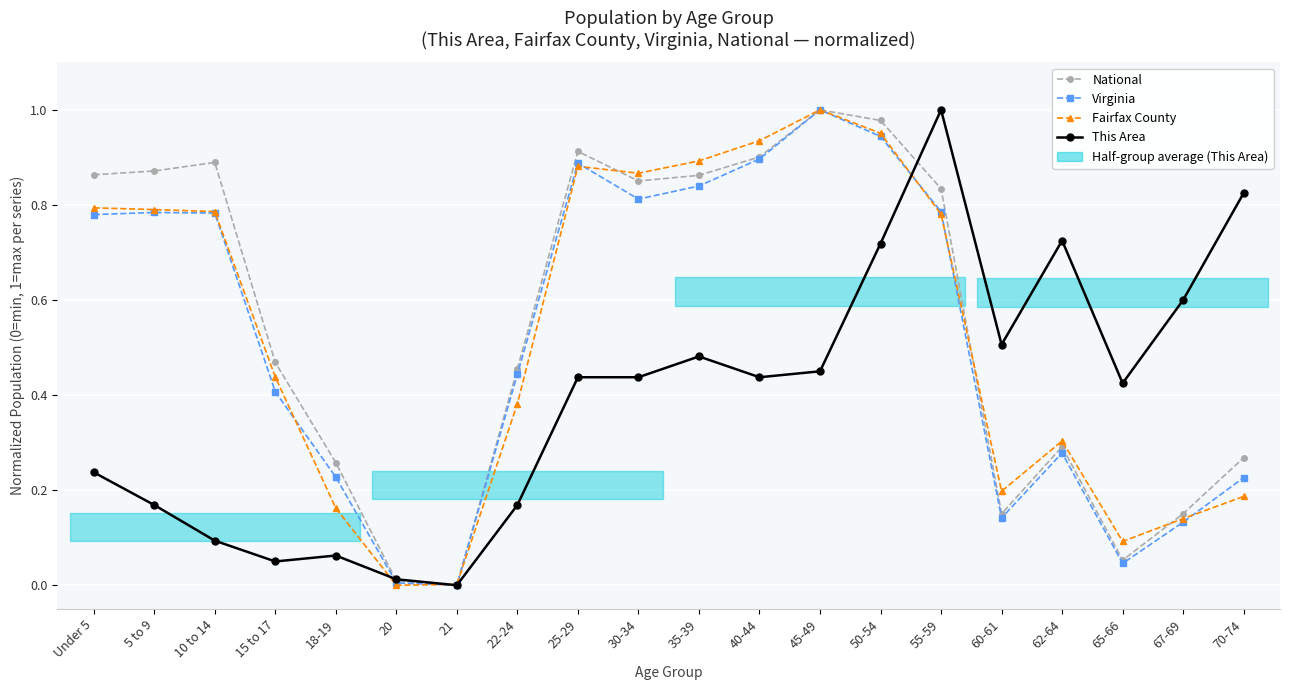

The value of Virginia at 5 to 9 is 0.5. True or false?

False